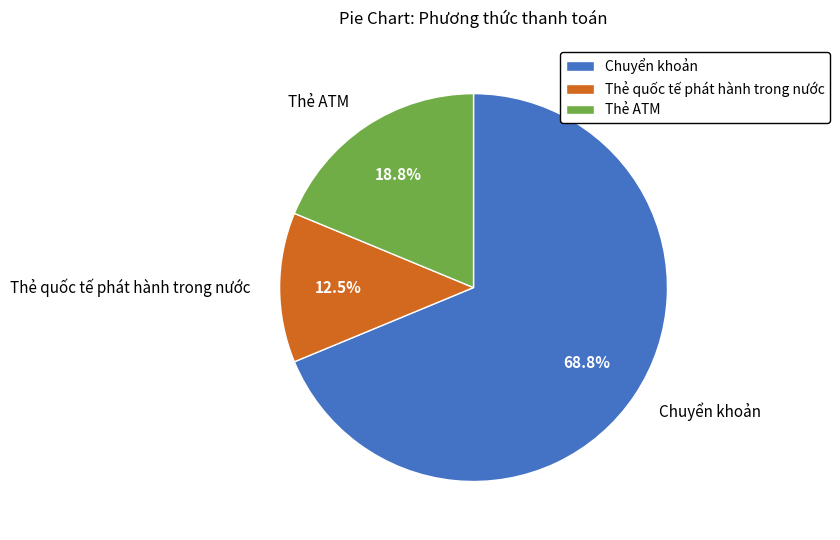

To the nearest percent, what is the combined percentage of Thẻ ATM and Thẻ quốc tế phát hành trong nước?

31%